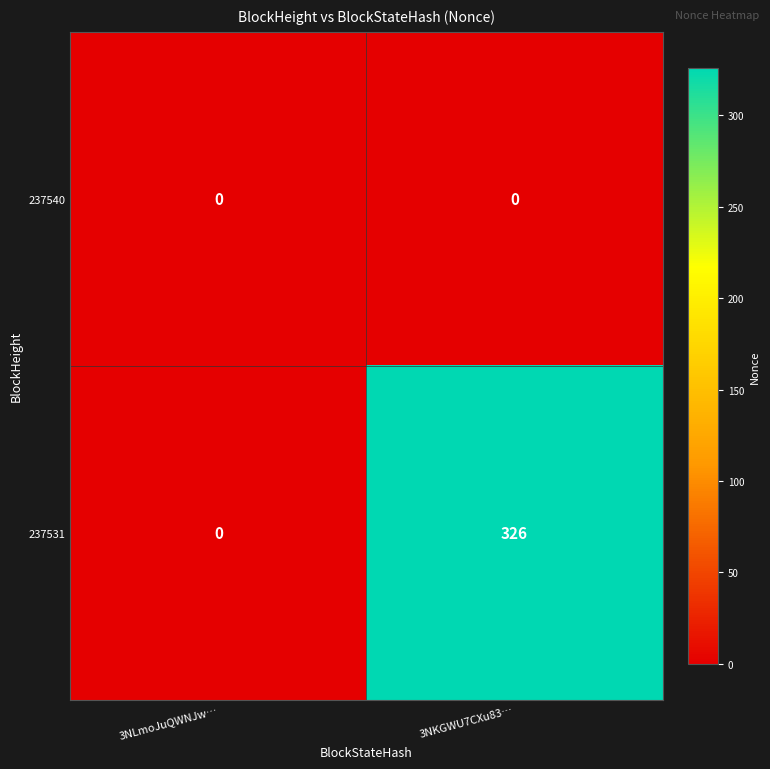

At which category is the sum across all series the highest?

3NKGWU7CXu83…